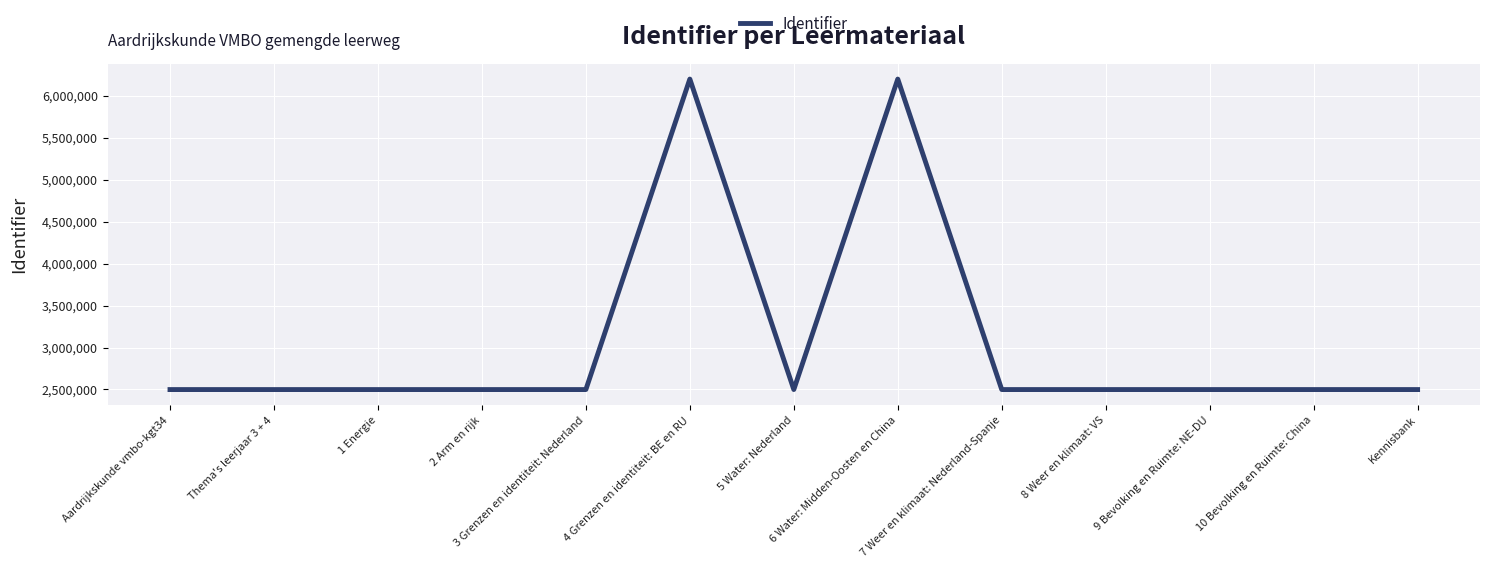

True or false: there are more than 0 points higher than both neighbors.

True